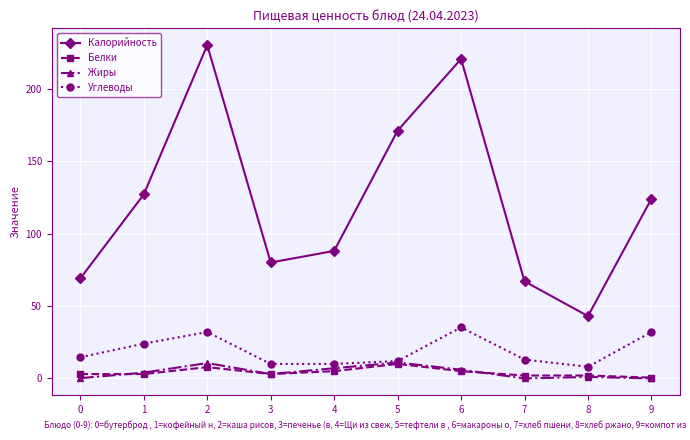

How many Белки values are between 2 and 5?

7